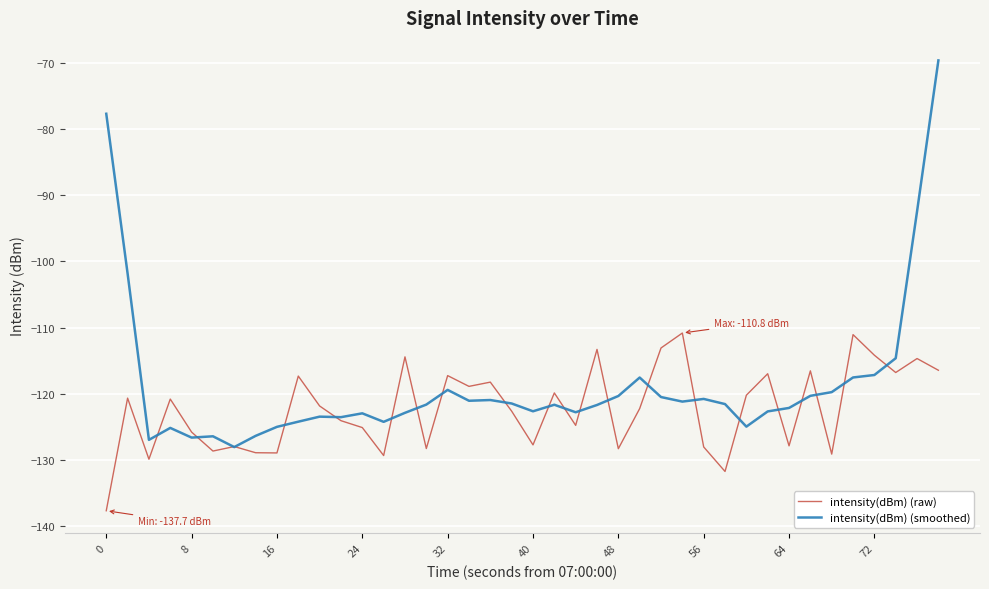

Which series has the largest total across all categories?

intensity(dBm) (smoothed)